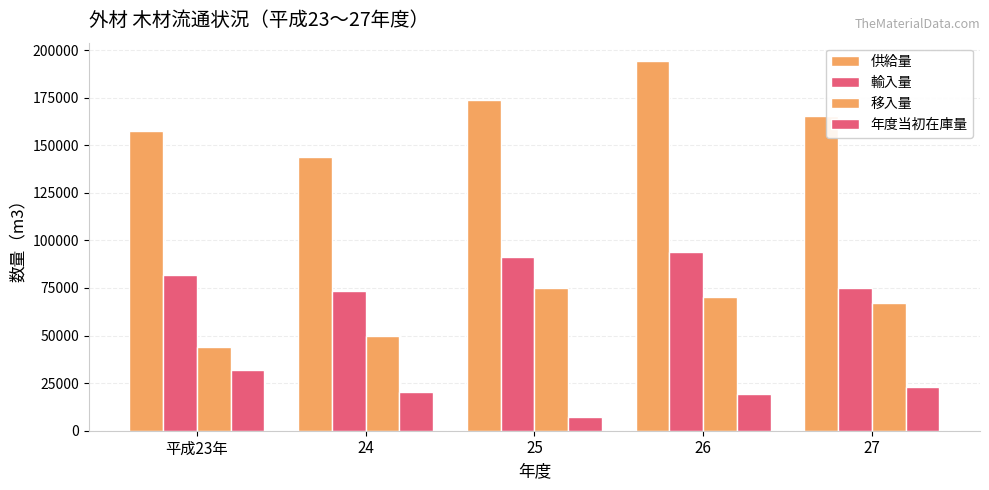

Reading left to right, list all the values displayed in this chart.

供給量: 平成23年=157285	24=143935	25=173873	26=194202	27=165378
輸入量: 平成23年=81736	24=73407	25=91329	26=93848	27=74934
移入量: 平成23年=43771	24=49954	25=75117	26=70134	27=67254
年度当初在庫量: 平成23年=31778	24=20574	25=7427	26=19220	27=23190